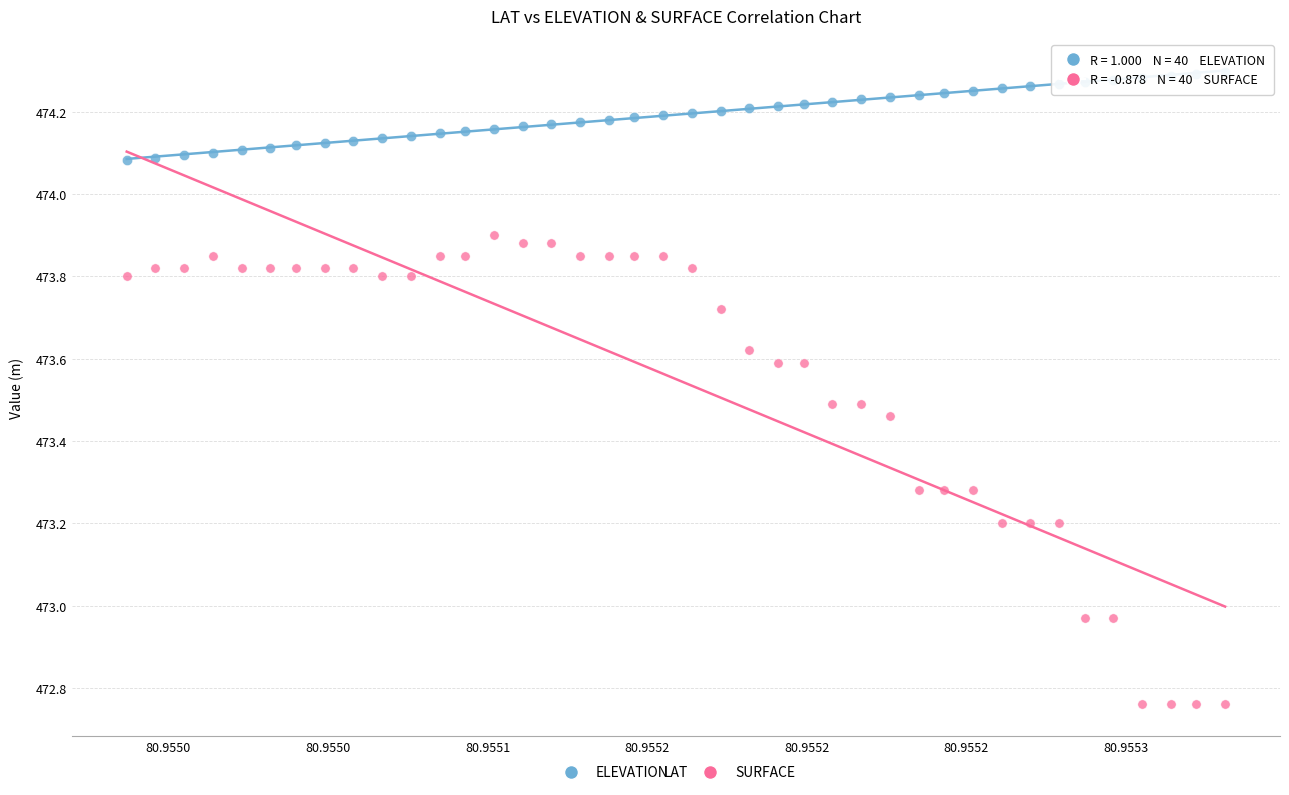

What are all the series names shown in the legend?

ELEVATION, SURFACE